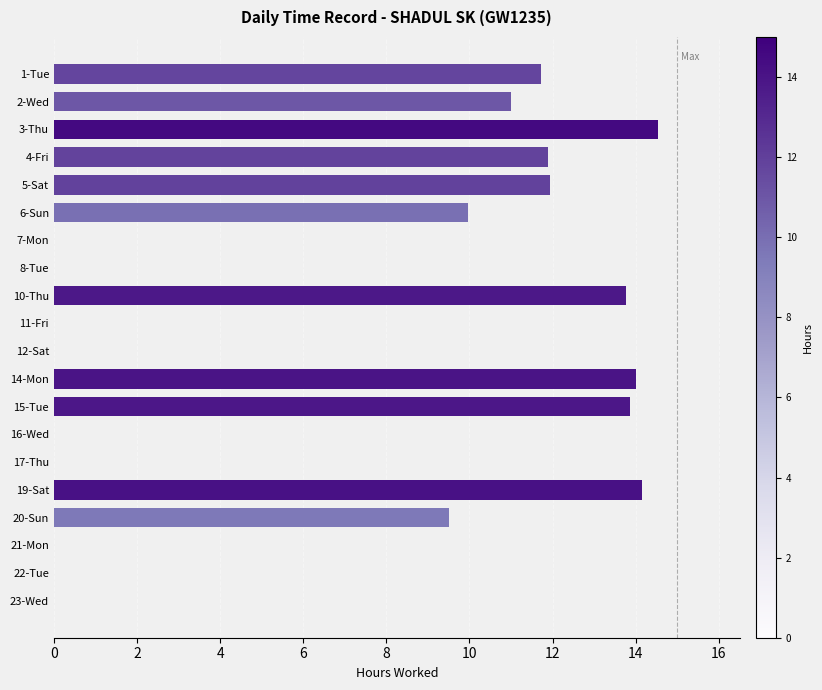

Reading top to bottom, what are all the values shown in this chart?

1-Tue=11.7	2-Wed=11.0	3-Thu=14.5	4-Fri=11.9	5-Sat=11.9	6-Sun=10.0	7-Mon=0.0	8-Tue=0.0	10-Thu=13.8	11-Fri=0.0	12-Sat=0.0	14-Mon=14.0	15-Tue=13.9	16-Wed=0.0	17-Thu=0.0	19-Sat=14.2	20-Sun=9.5	21-Mon=0.0	22-Tue=0.0	23-Wed=0.0